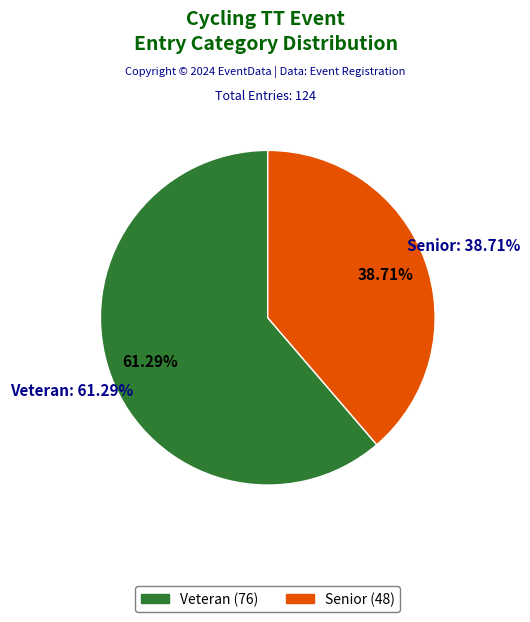

What is the change in value from Veteran to Senior?

-28